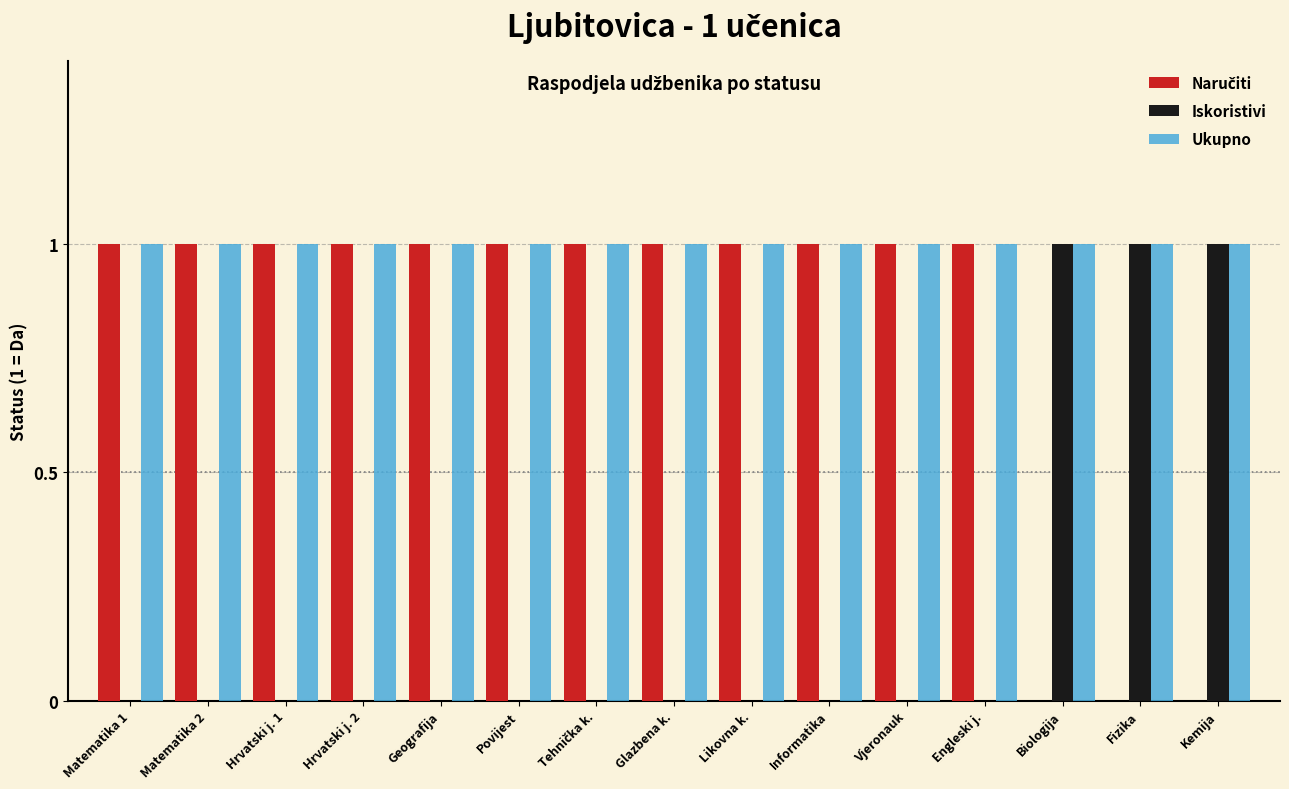

Is it true that Iskoristivi equals -1 at Likovna k.?

False